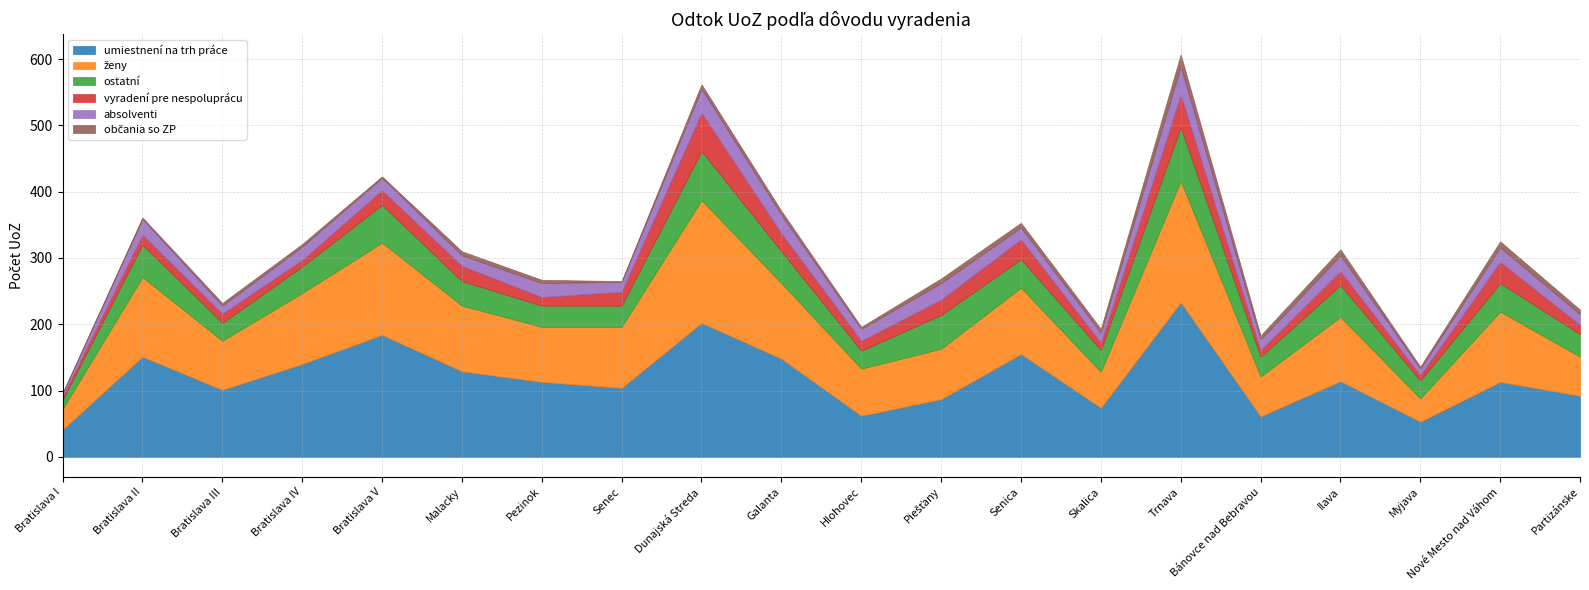

Reading left to right, extract all data points from this chart.

umiestnení na trh práce: 41	151	101	140	184	129	113	104	202	148	62	87	155	74	233	61	114	53	113	92
ženy: 31	120	74	107	139	99	83	92	185	114	71	76	100	54	183	60	97	35	106	59
ostatní: 14	49	27	40	57	37	32	32	74	48	27	51	43	33	81	30	48	27	43	34
vyradení pre nespoluprácu: 5	15	14	10	22	23	13	21	58	27	15	23	30	11	49	10	21	8	32	14
absolventi: 5	24	12	20	19	16	21	15	36	28	18	25	18	15	43	16	24	10	22	16
občania so ZP: 0	2	4	4	2	6	5	1	7	6	3	7	7	6	18	6	9	3	9	7